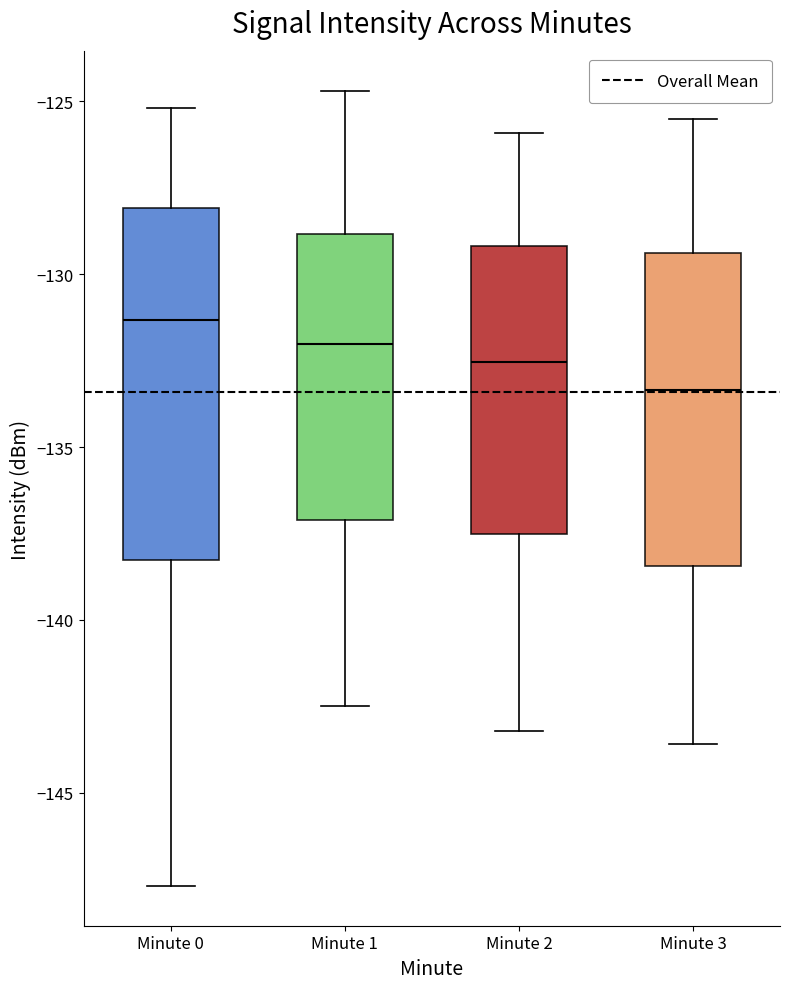

Comparing the boxes themselves (not the whiskers), which one is the tallest?

Minute 0